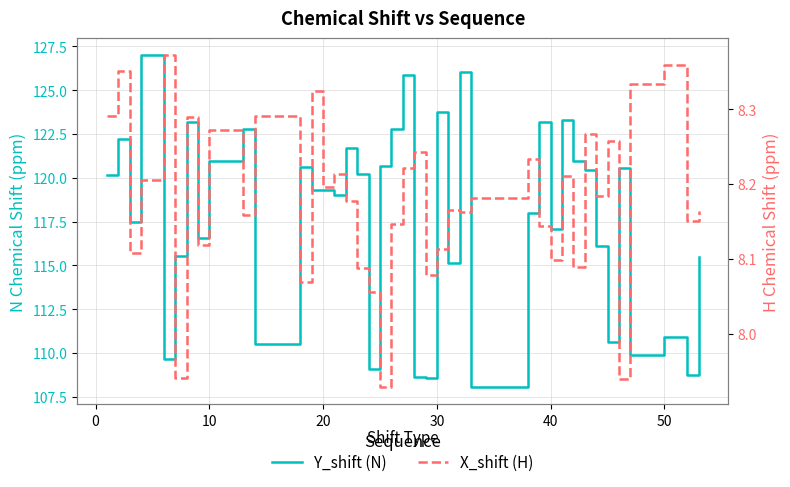

True or false: Y_shift (N) has more than 2 interior local peaks.

True